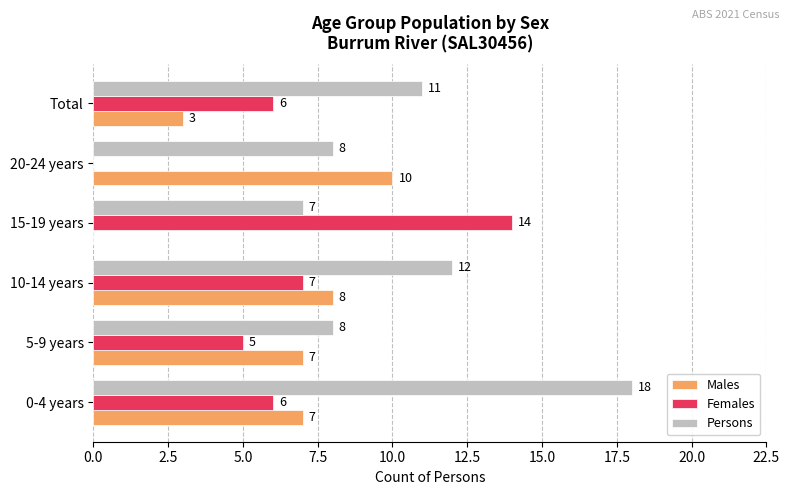

At which category does the chart reach its peak across all series?

0-4 years